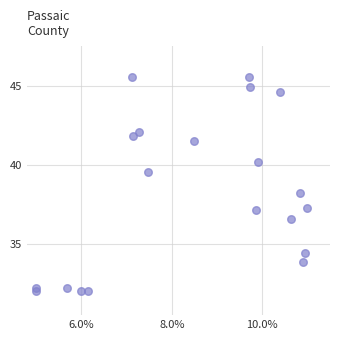

What Y value in the scatter plot is closest to 38?

38.2